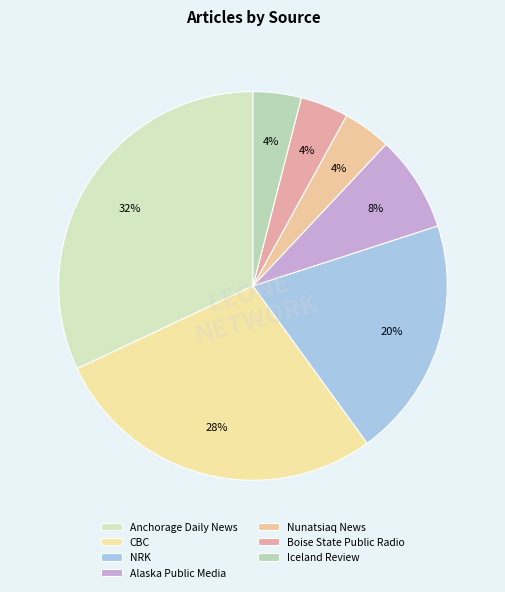

To the nearest percent, what is the average slice percentage?

14%